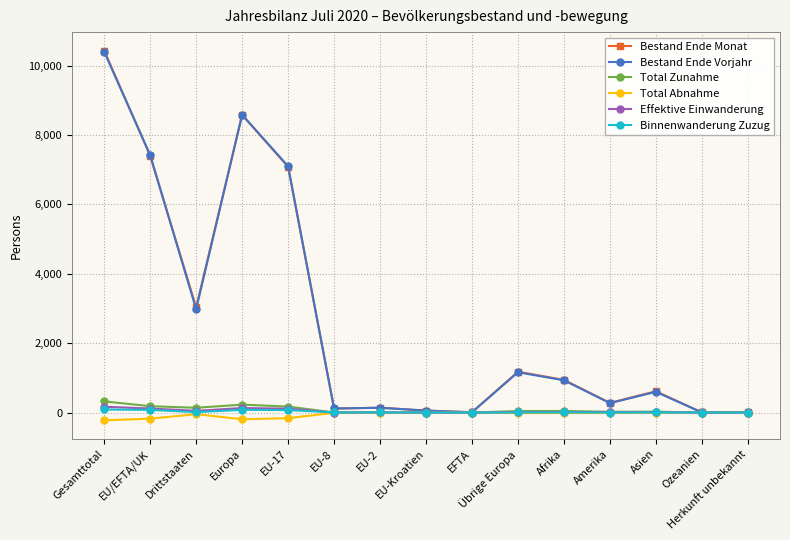

What is the smallest value displayed?

-223